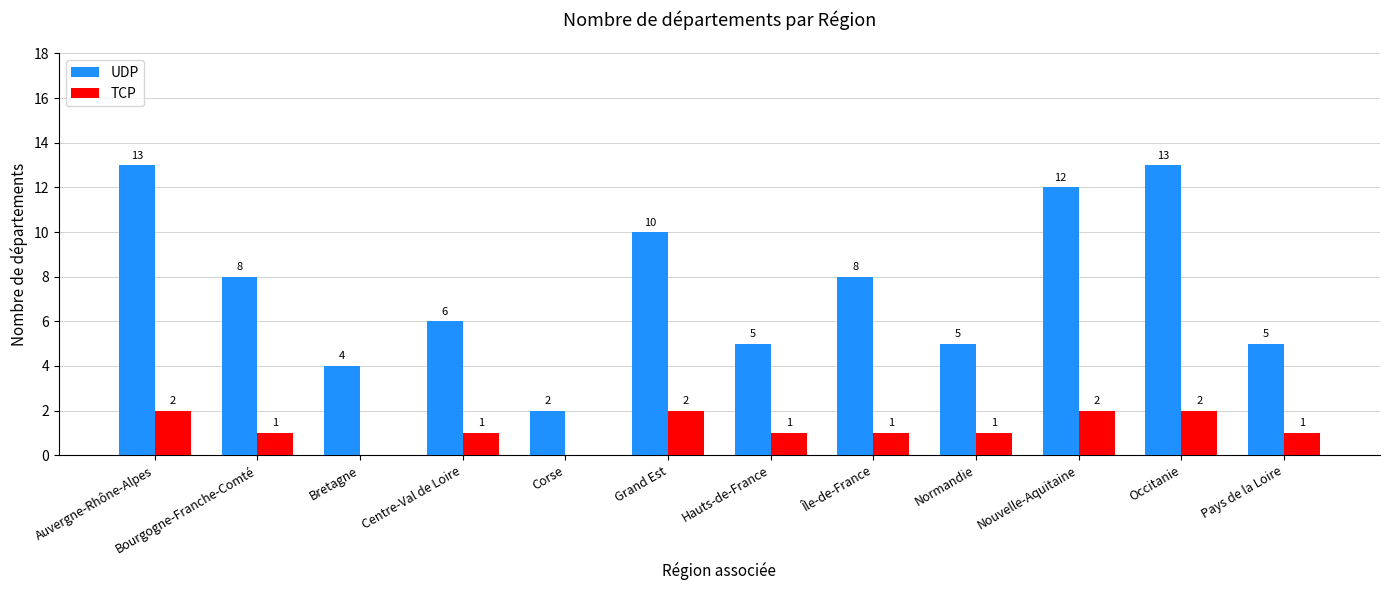

What are all the series names shown in the legend?

UDP, TCP